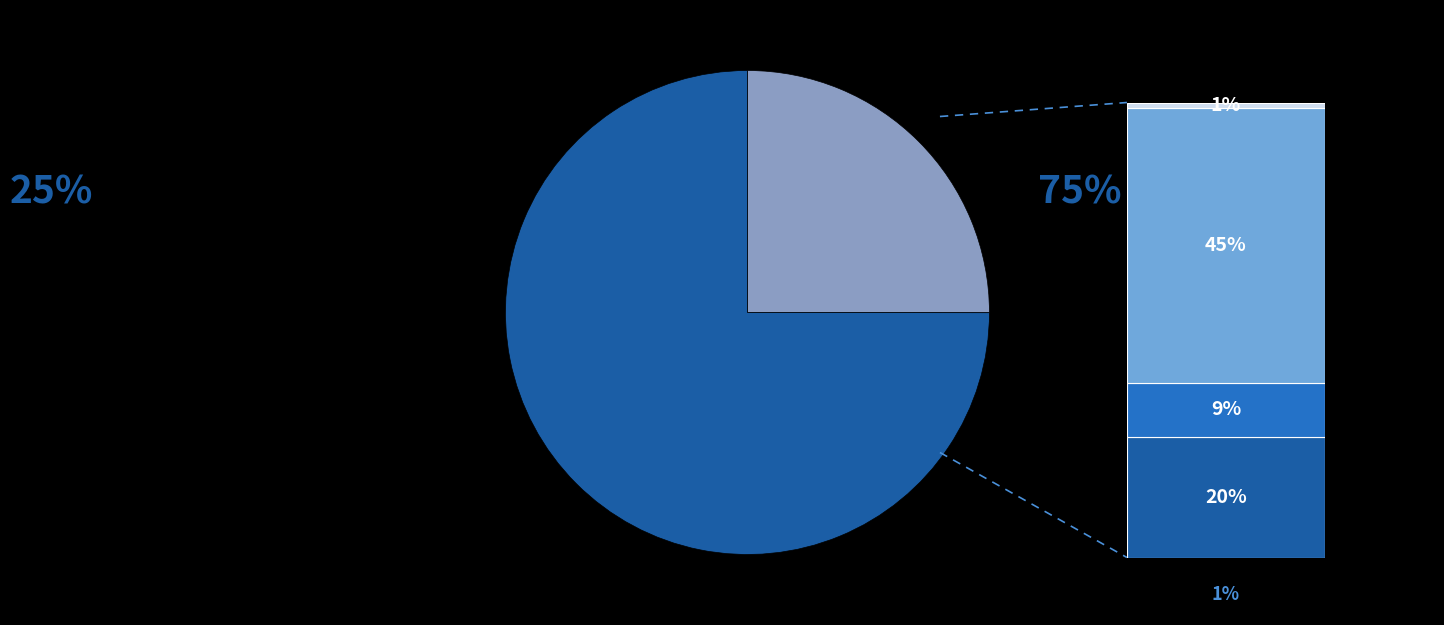

Is there a majority slice in this chart?

Yes